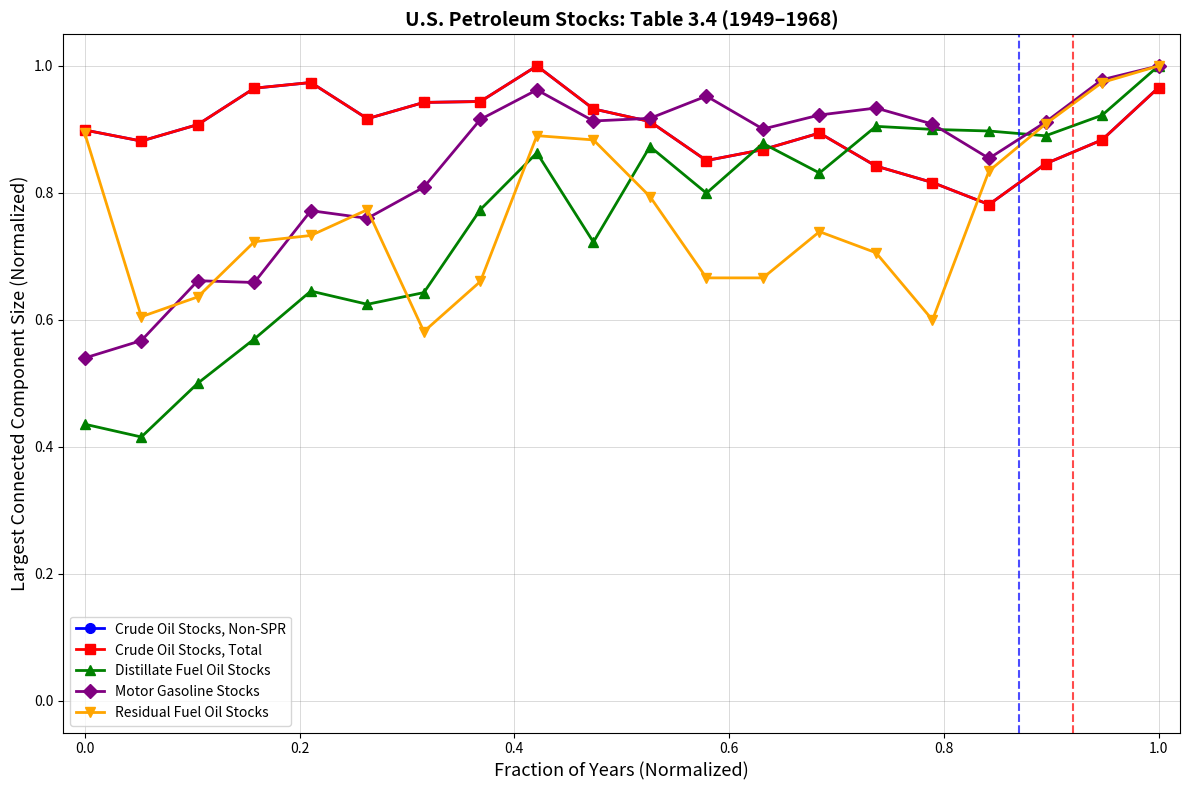

Does the chart have visible grid lines?

Yes